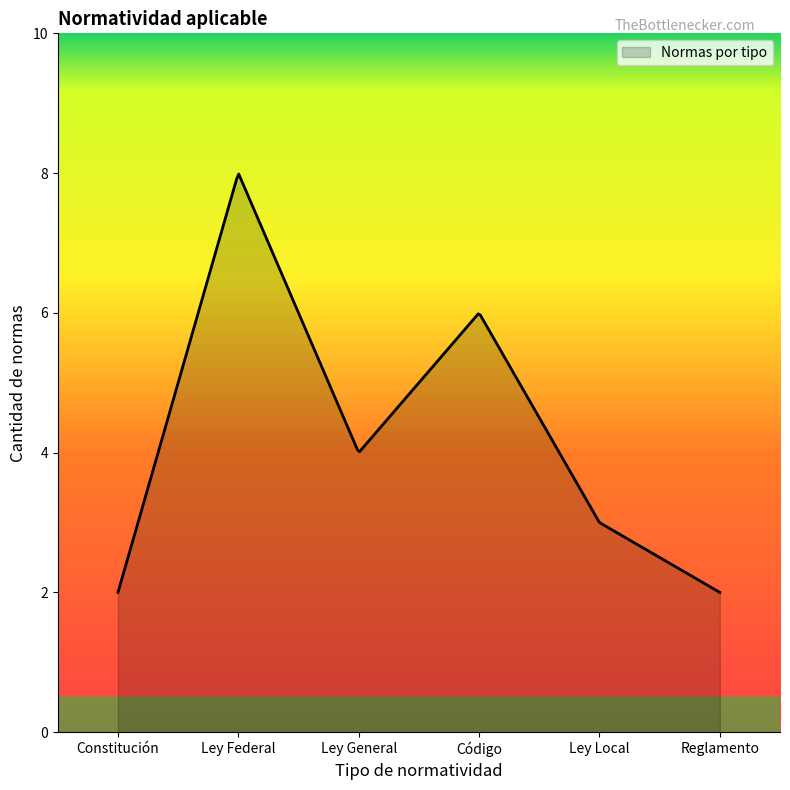

What is the sum of all values?

1377.4